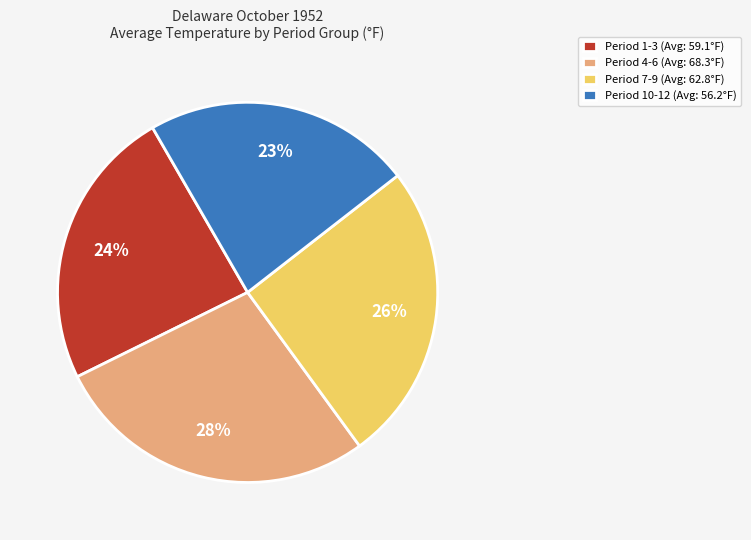

The Period 1-3 (Avg: 59.1°F) slice represents 37% of the pie. True or false?

False